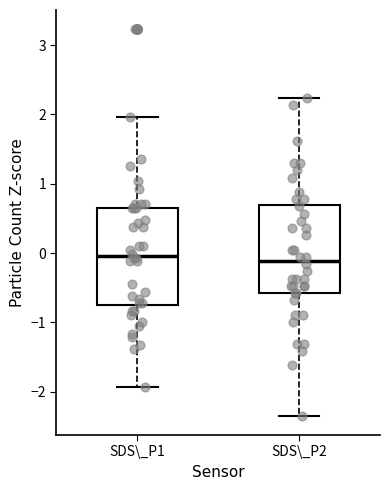

Where does the lower whisker of the box for SDS\_P2 end on the y-axis? The values are not printed on the chart, so give them approximately, as read against the axis.

-2.3